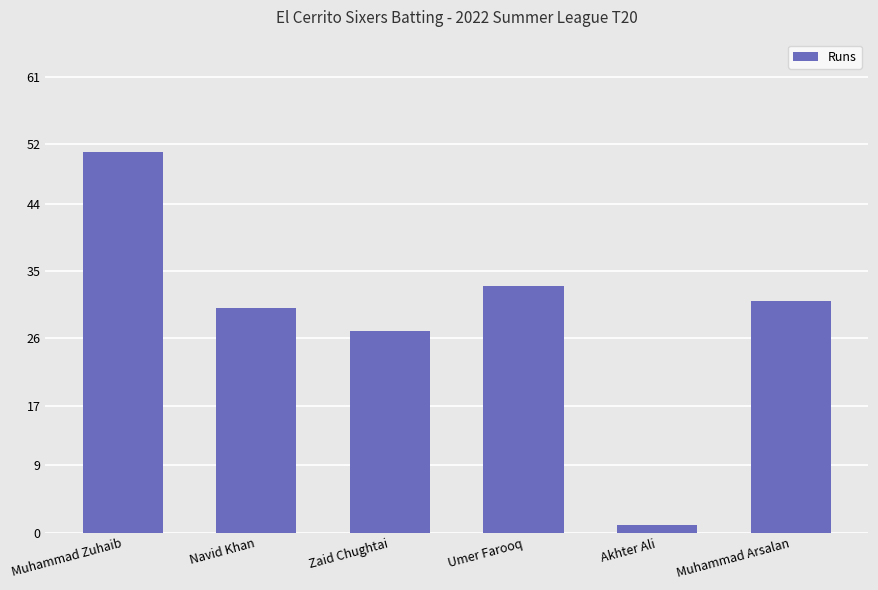

What is the label of the 2nd bar from the right?

Akhter Ali